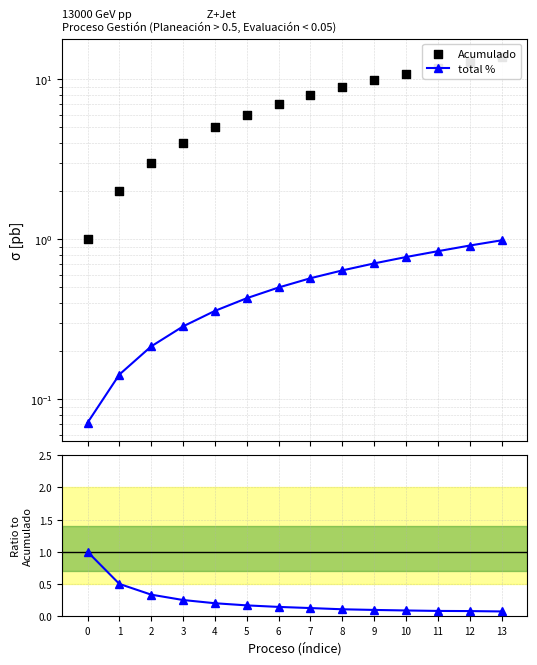

Which series has the largest total across all categories?

Acumulado